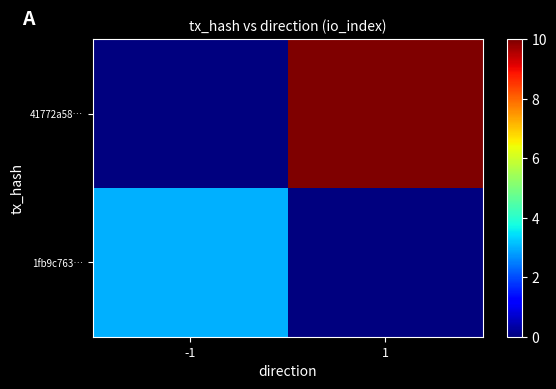

At how many categories does at least one series exceed 0?

2